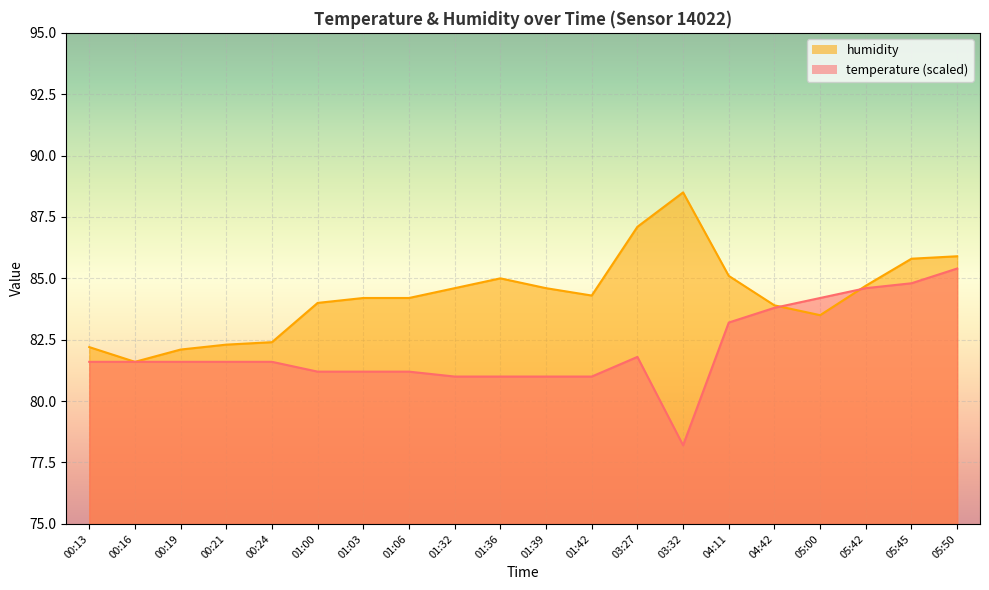

Which has a higher value, 01:36 or 00:13?

00:13